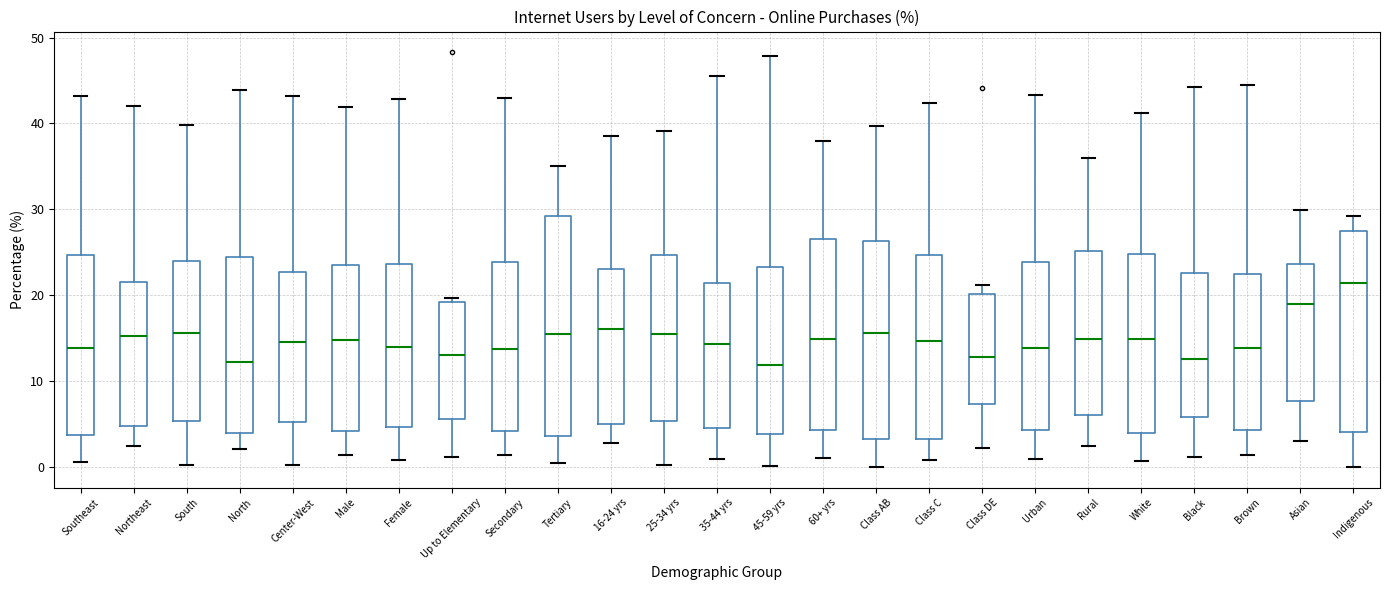

Reading left to right, read every box against the y-axis: the position of its median line, the range the box covers, and the ends of its whiskers. The values are not printed on the chart, so give them approximately, as read against the axis.

Southeast: median 14, box 4 to 25, whiskers 1 to 43
Northeast: median 15, box 5 to 22, whiskers 2 to 42
South: median 16, box 5 to 24, whiskers 0 to 40
North: median 12, box 4 to 24, whiskers 2 to 44
Center-West: median 15, box 5 to 23, whiskers 0 to 43
Male: median 15, box 4 to 24, whiskers 1 to 42
Female: median 14, box 5 to 24, whiskers 1 to 43
Up to Elementary: median 13, box 6 to 19, whiskers 1 to 20
Secondary: median 14, box 4 to 24, whiskers 1 to 43
Tertiary: median 16, box 4 to 29, whiskers 1 to 35
16-24 yrs: median 16, box 5 to 23, whiskers 3 to 38
25-34 yrs: median 15, box 5 to 25, whiskers 0 to 39
35-44 yrs: median 14, box 5 to 21, whiskers 1 to 45
45-59 yrs: median 12, box 4 to 23, whiskers 0 to 48
60+ yrs: median 15, box 4 to 27, whiskers 1 to 38
Class AB: median 16, box 3 to 26, whiskers 0 to 40
Class C: median 15, box 3 to 25, whiskers 1 to 42
Class DE: median 13, box 7 to 20, whiskers 2 to 21
Urban: median 14, box 4 to 24, whiskers 1 to 43
Rural: median 15, box 6 to 25, whiskers 2 to 36
White: median 15, box 4 to 25, whiskers 1 to 41
Black: median 13, box 6 to 23, whiskers 1 to 44
Brown: median 14, box 4 to 22, whiskers 1 to 44
Asian: median 19, box 8 to 24, whiskers 3 to 30
Indigenous: median 21, box 4 to 28, whiskers 0 to 29